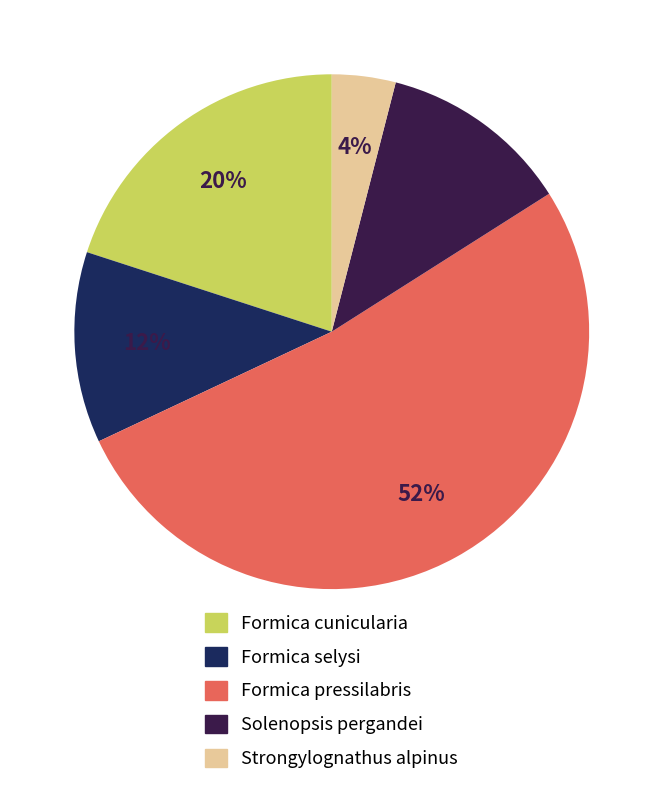

To the nearest percent, what is the combined percentage of Formica selysi and Formica pressilabris?

64%